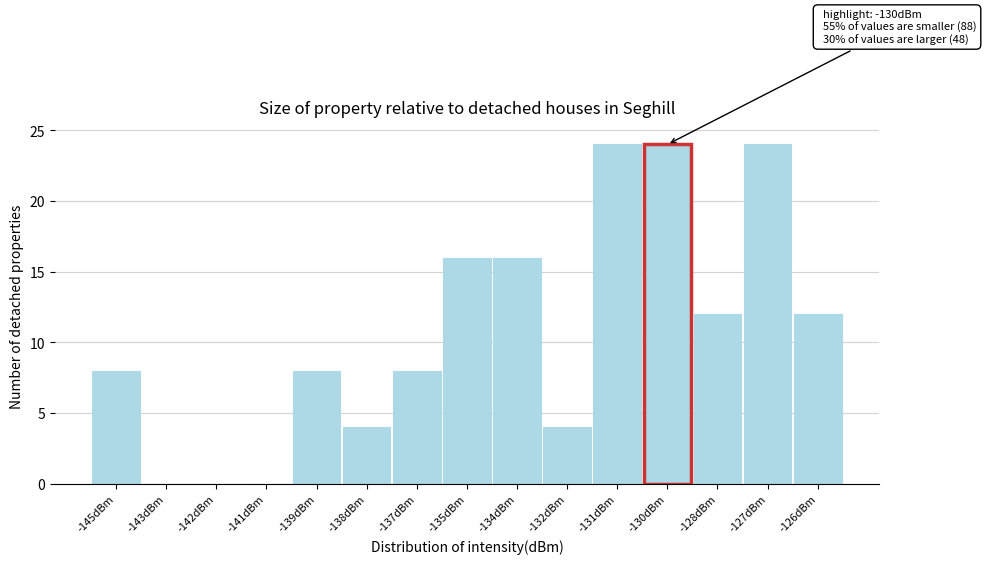

Reading left to right, transcribe all the data shown in this chart.

-145dBm=8	-143dBm=0	-142dBm=0	-141dBm=0	-139dBm=8	-138dBm=4	-137dBm=8	-135dBm=16	-134dBm=16	-132dBm=4	-131dBm=24	-130dBm=24	-128dBm=12	-127dBm=24	-126dBm=12